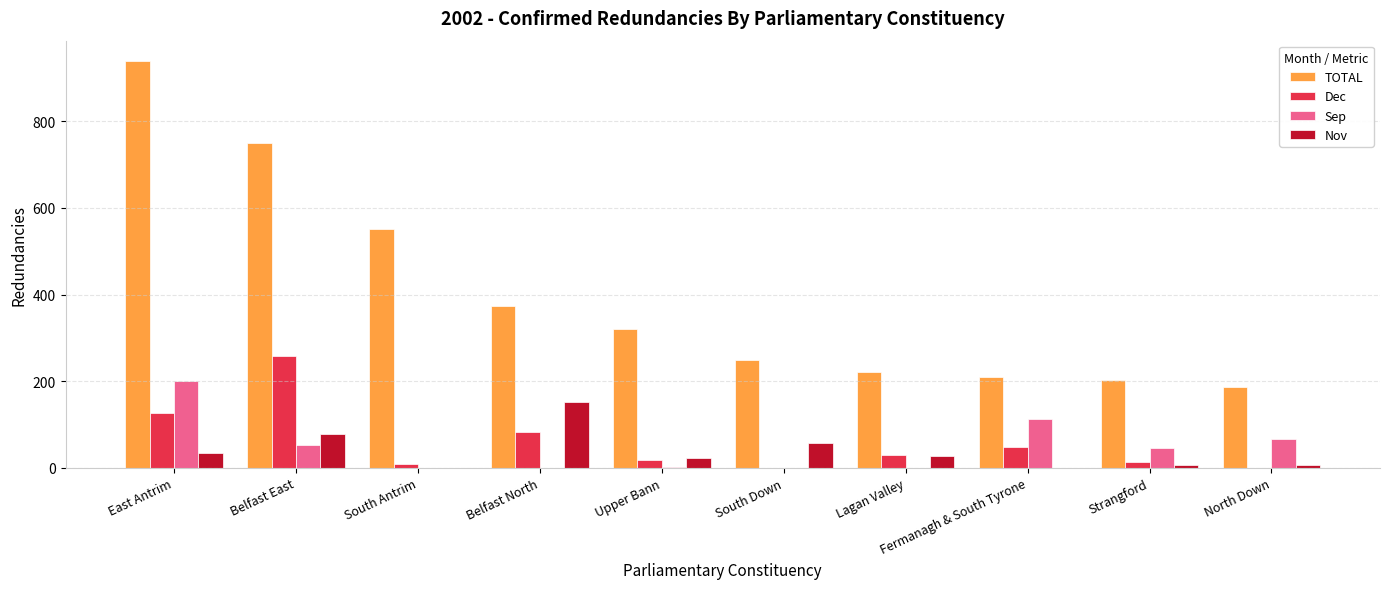

What is the sum of all Sep values?

480